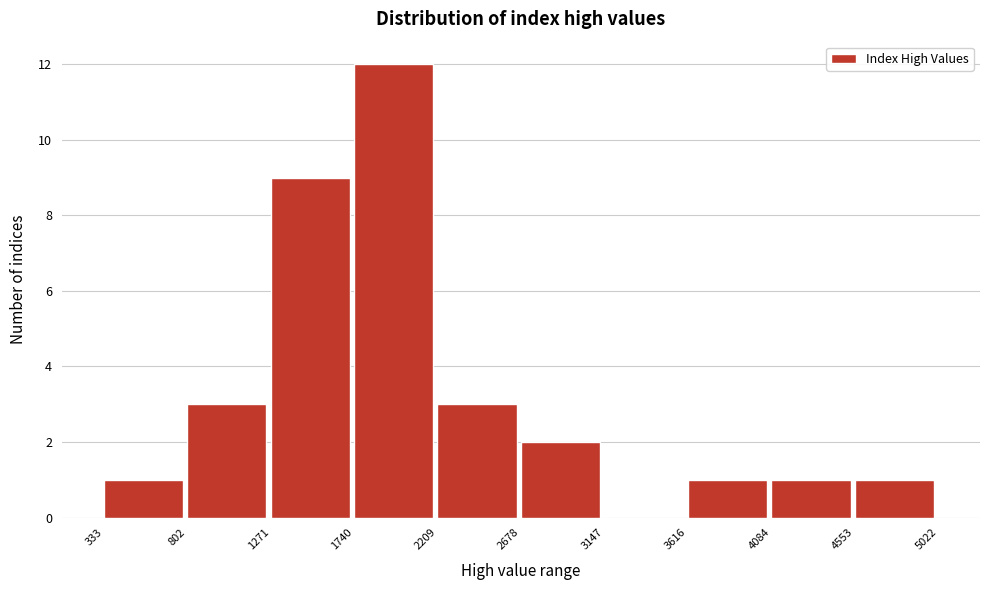

Reading left to right, list every bar in this chart as the range it spans on the x-axis followed by its height. The values are not printed on the chart, so give them approximately, as read against the axis.

333 to 802: 1
802 to 1271: 3
1271 to 1740: 9
1740 to 2209: 12
2209 to 2678: 3
2678 to 3147: 2
3147 to 3616: 0
3616 to 4084: 1
4084 to 4553: 1
4553 to 5022: 1